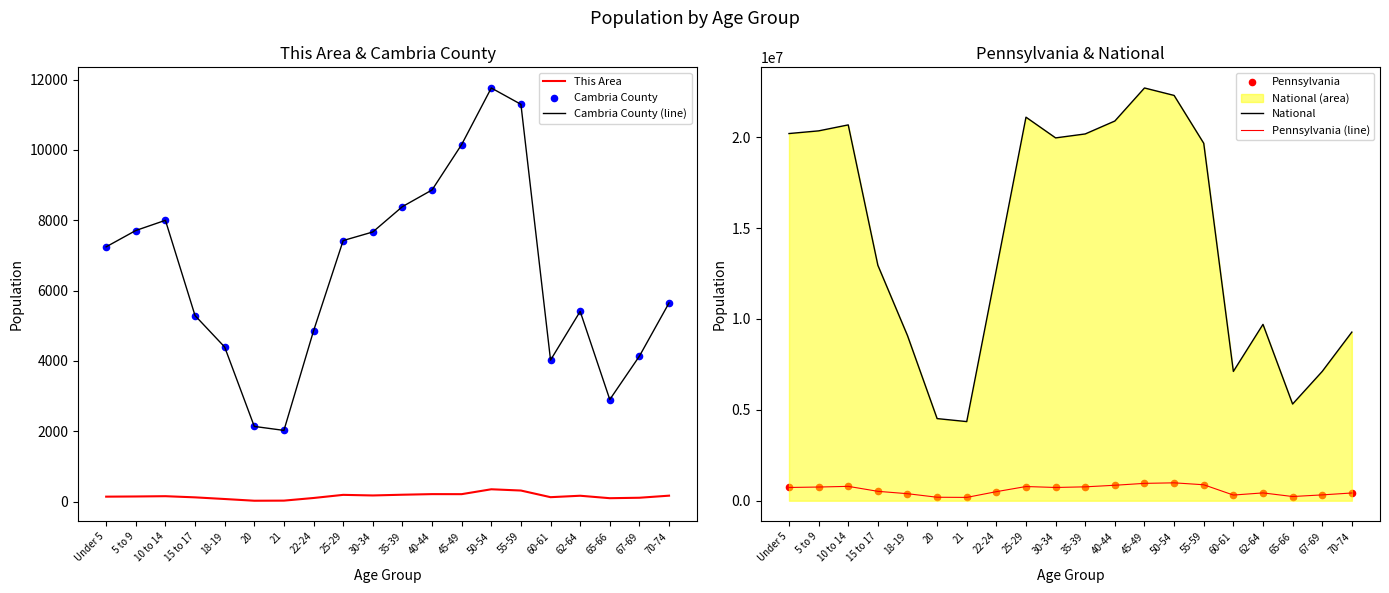

Which series has the largest total across all categories?

National